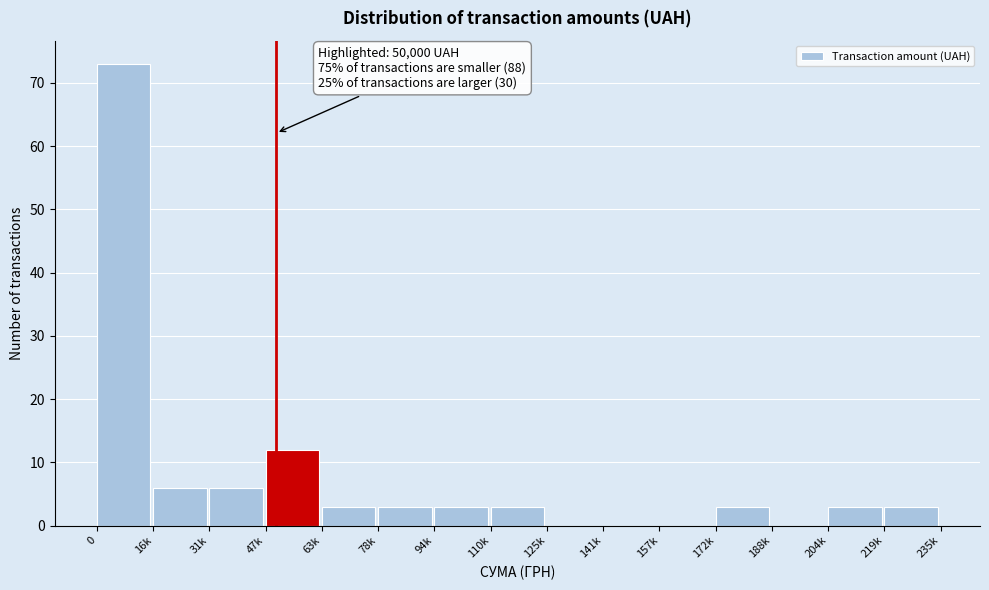

Reading right to left, transcribe all the data shown in this chart.

219k=3	204k=3	188k=0	172k=3	157k=0	141k=0	125k=0	110k=3	94k=3	78k=3	63k=3	47k=12	31k=6	16k=6	0=73